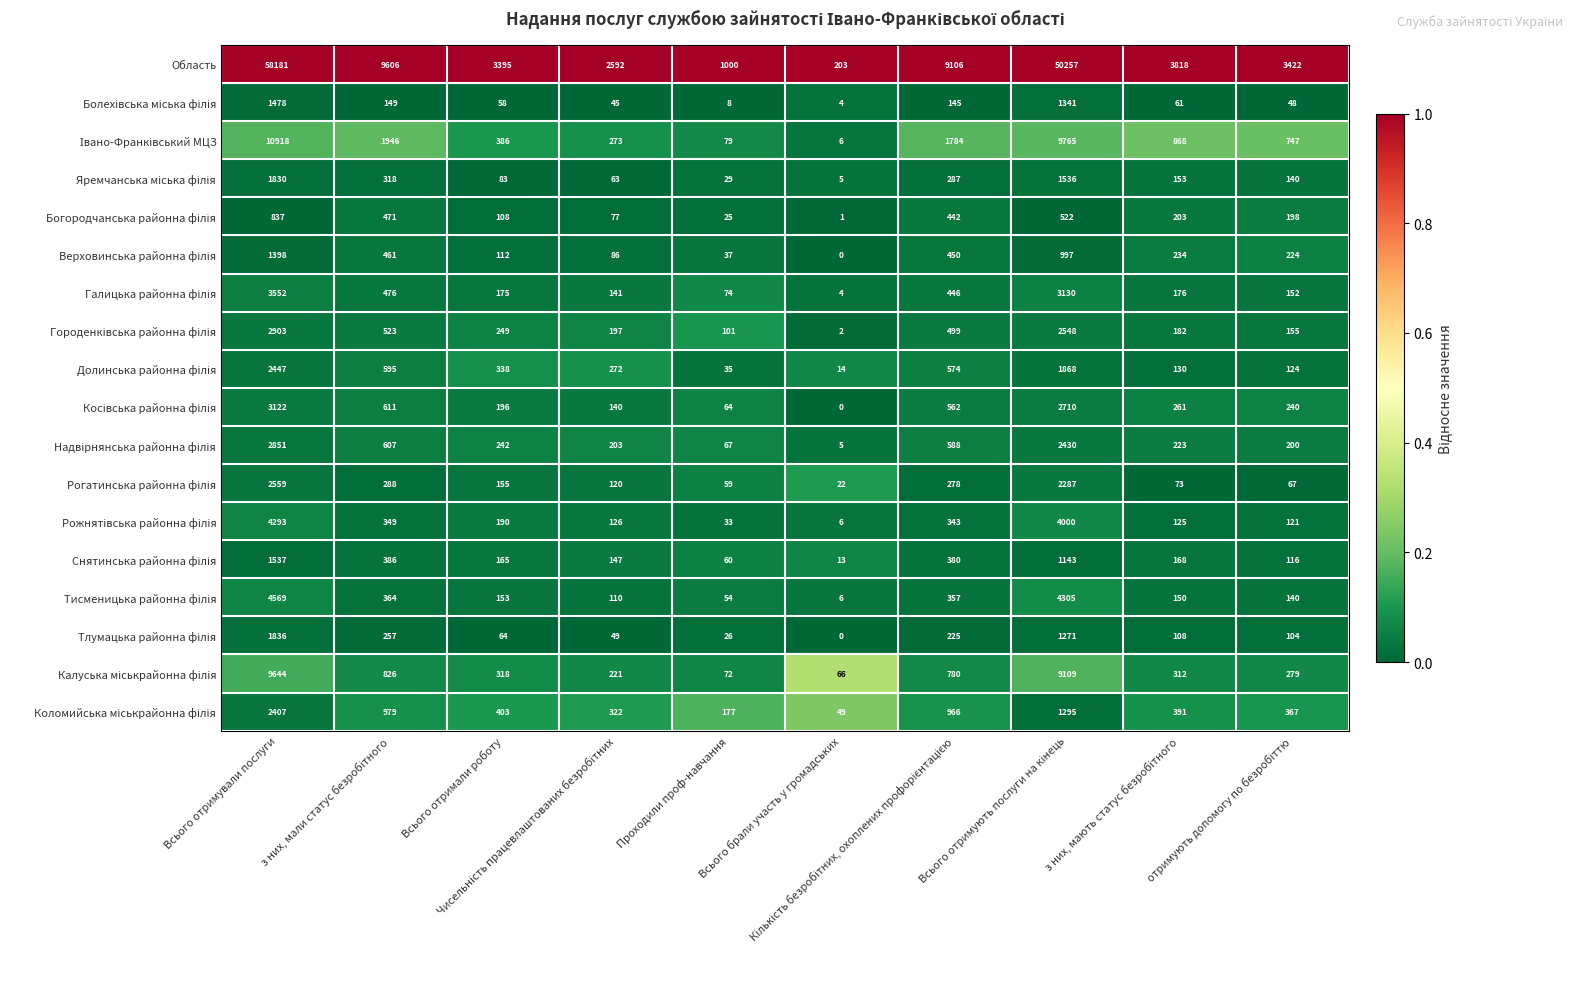

At how many categories does at least one series exceed 3167?

7